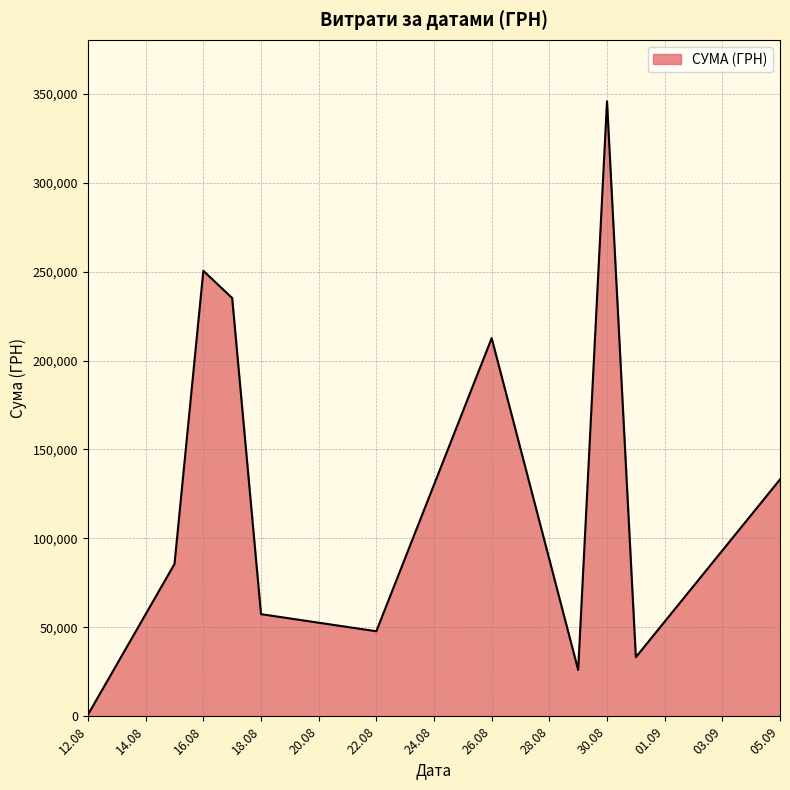

What is the maximum value shown in the chart?

345687.3